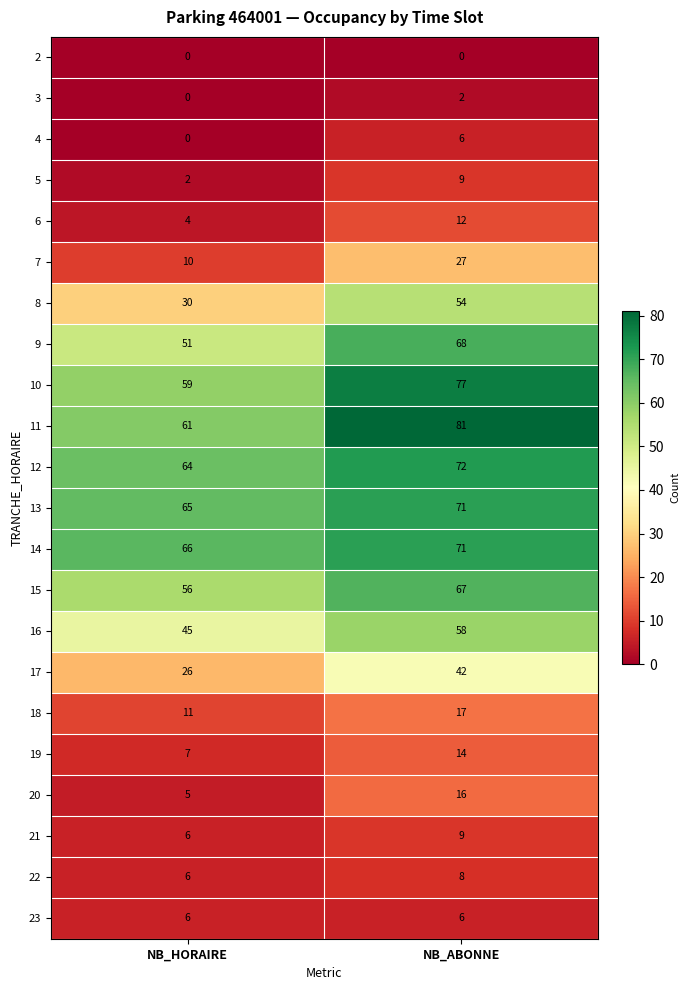

Is it true that 19 equals 14 at NB_ABONNE?

True